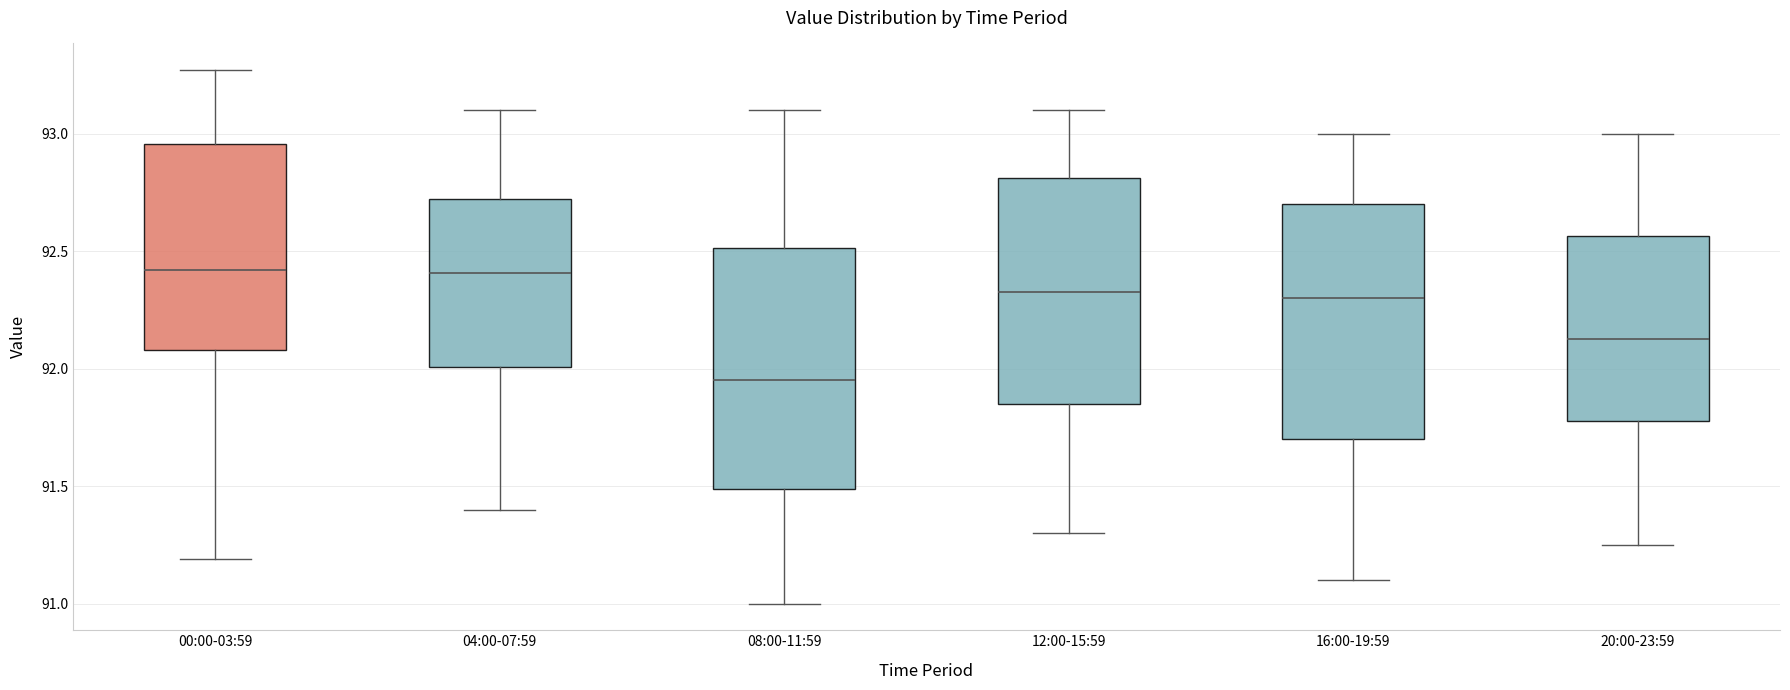

Reading left to right, read every box against the y-axis: the position of its median line, the range the box covers, and the ends of its whiskers. The values are not printed on the chart, so give them approximately, as read against the axis.

00:00-03:59: median 92.40, box 92.10 to 92.95, whiskers 91.20 to 93.25
04:00-07:59: median 92.40, box 92.00 to 92.70, whiskers 91.40 to 93.10
08:00-11:59: median 91.95, box 91.50 to 92.50, whiskers 91.00 to 93.10
12:00-15:59: median 92.35, box 91.85 to 92.80, whiskers 91.30 to 93.10
16:00-19:59: median 92.30, box 91.70 to 92.70, whiskers 91.10 to 93.00
20:00-23:59: median 92.15, box 91.80 to 92.55, whiskers 91.25 to 93.00